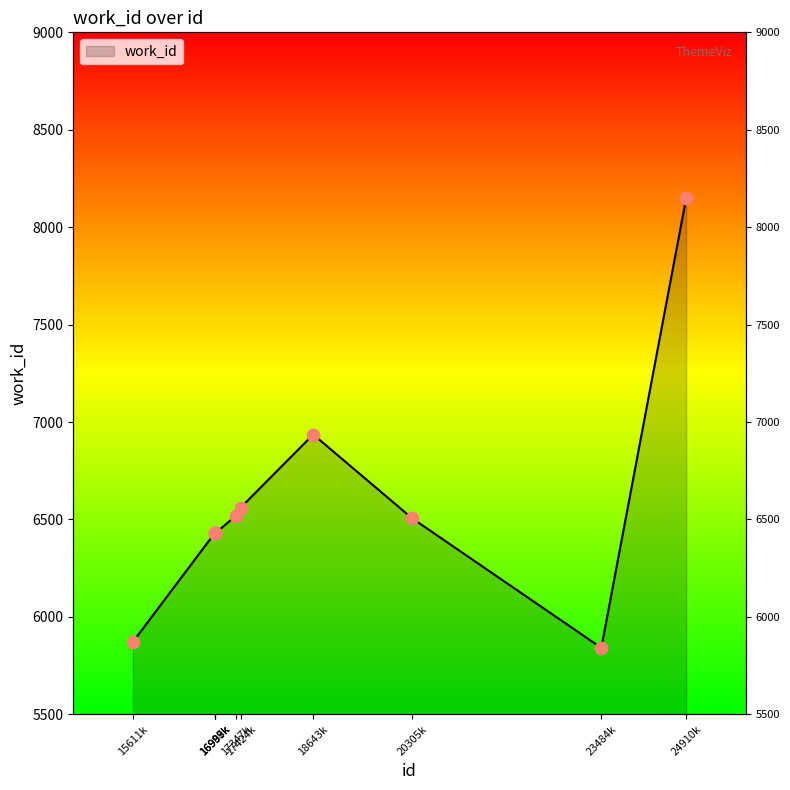

Which has a higher value, 24910k or 16988k?

24910k